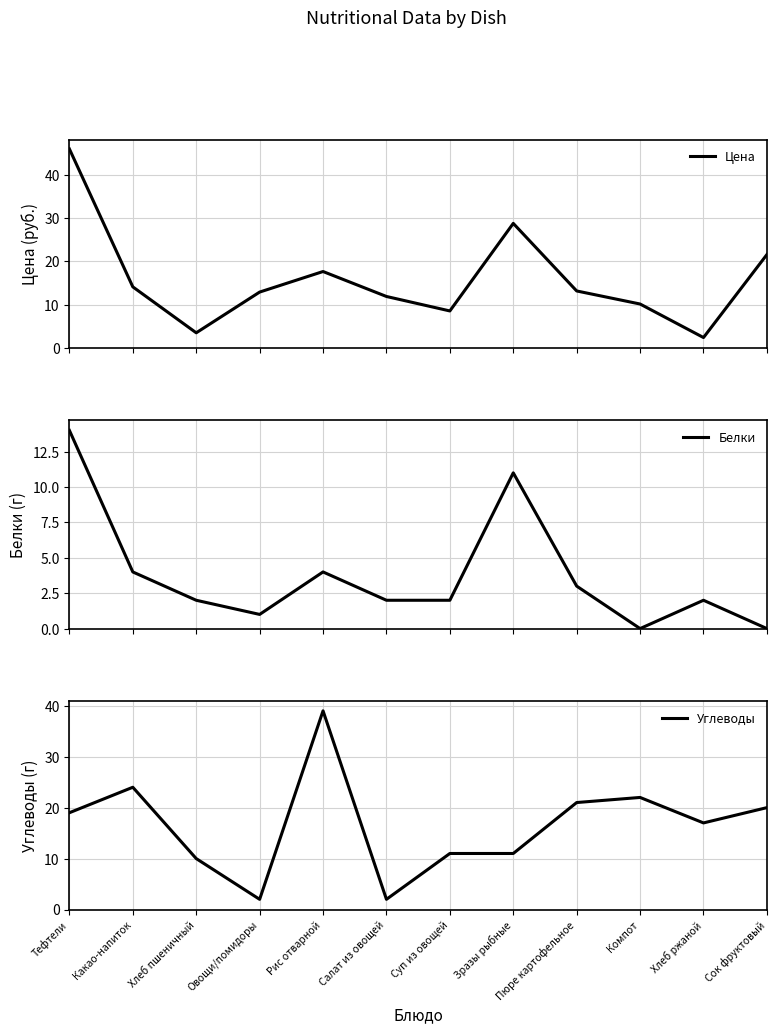

In Цена, how many points are lower than both neighbors (excluding endpoints)?

3